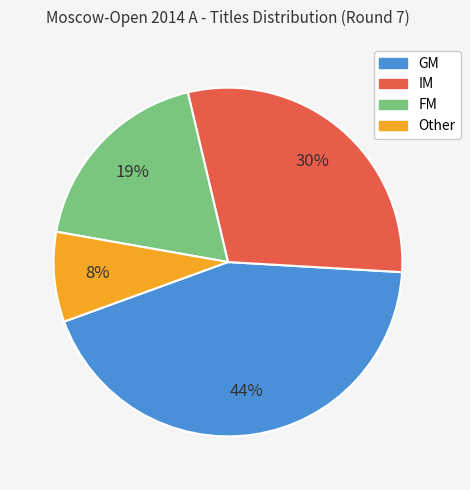

Between GM and FM, which is larger?

GM